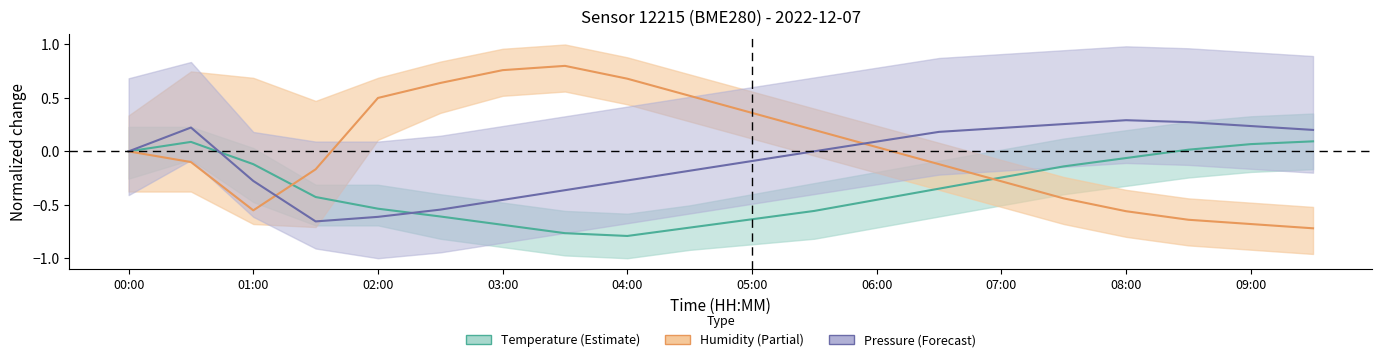

True or false: Temperature and Pressure cross at least once.

True